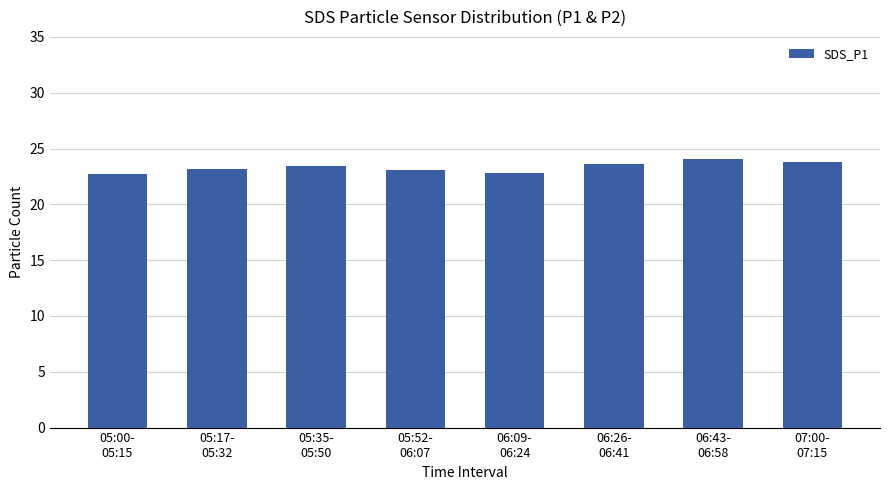

True or false: the data shows 34.5 at 05:00-
05:15.

False